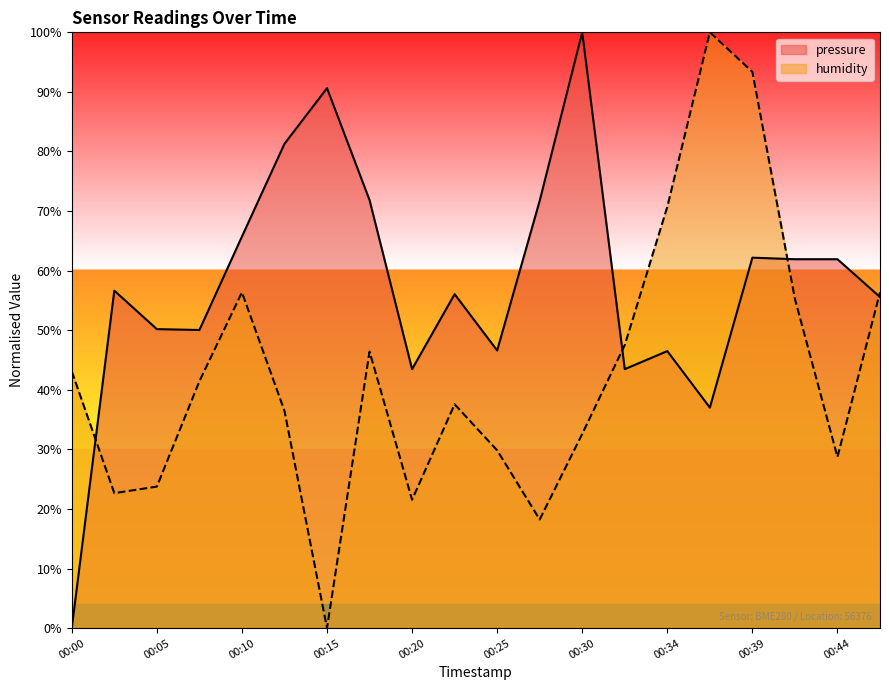

What is the total value across all series at 00:07?

91.5